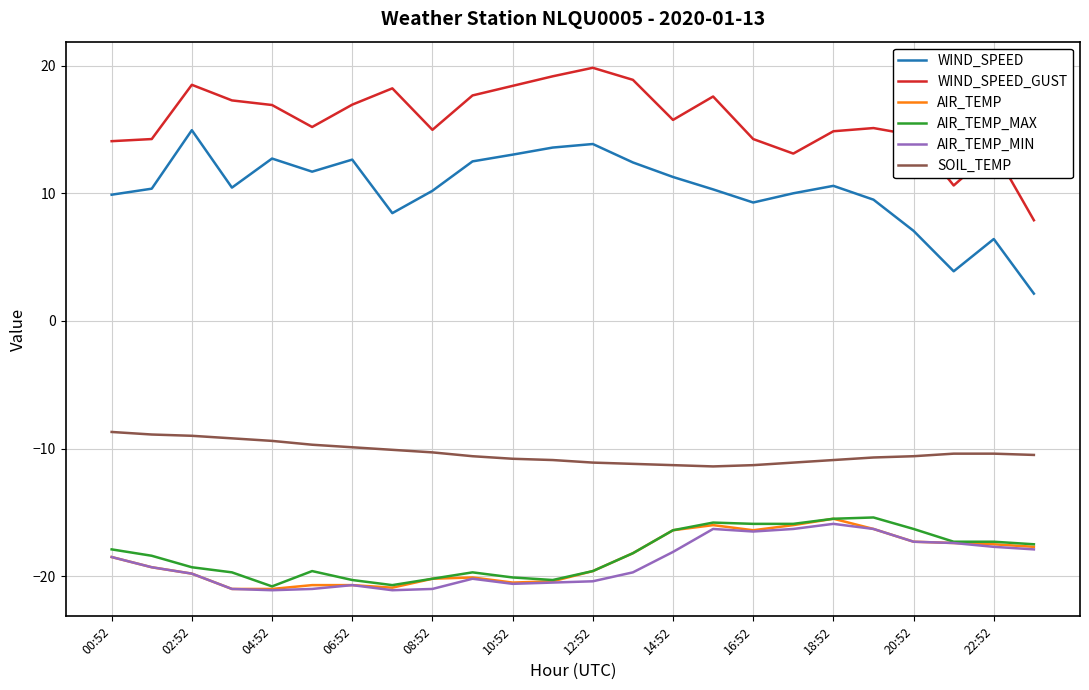

What are all the series names shown in the legend?

WIND_SPEED, WIND_SPEED_GUST, AIR_TEMP, AIR_TEMP_MAX, AIR_TEMP_MIN, SOIL_TEMP